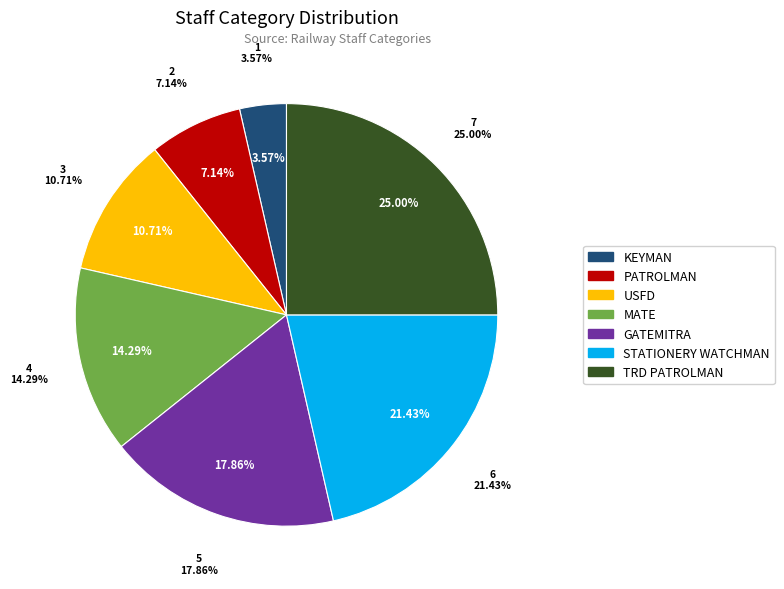

To the nearest percent, what percentage of the pie is GATEMITRA?

18%